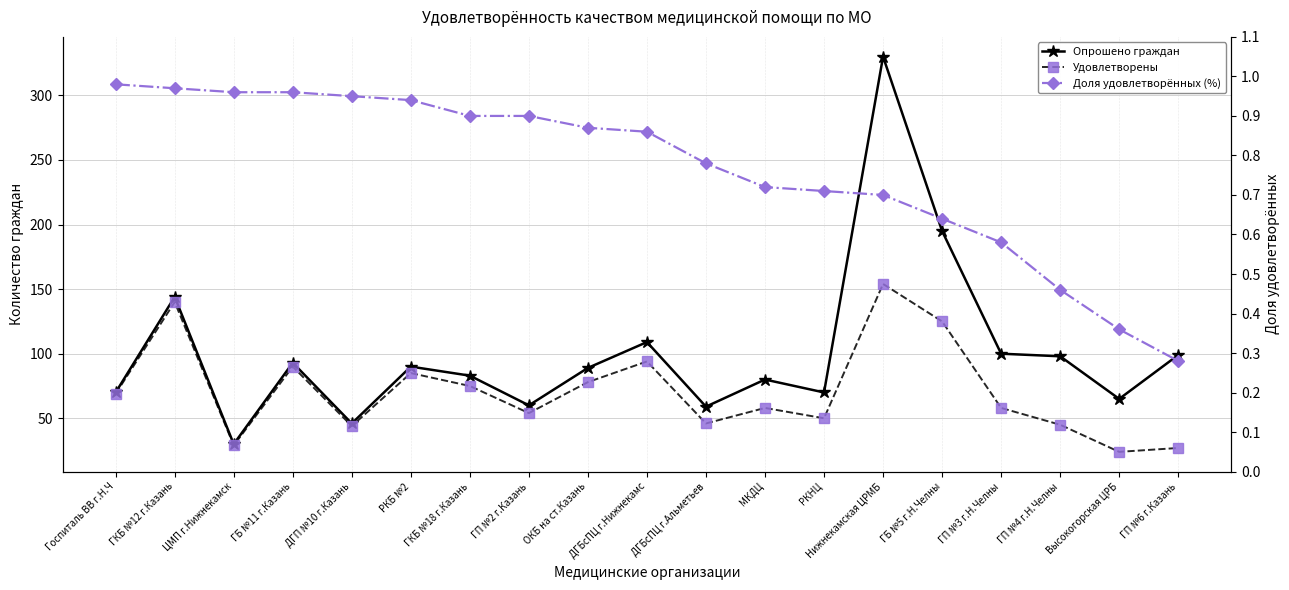

How many values in the Удовлетворены series are below 58?

8